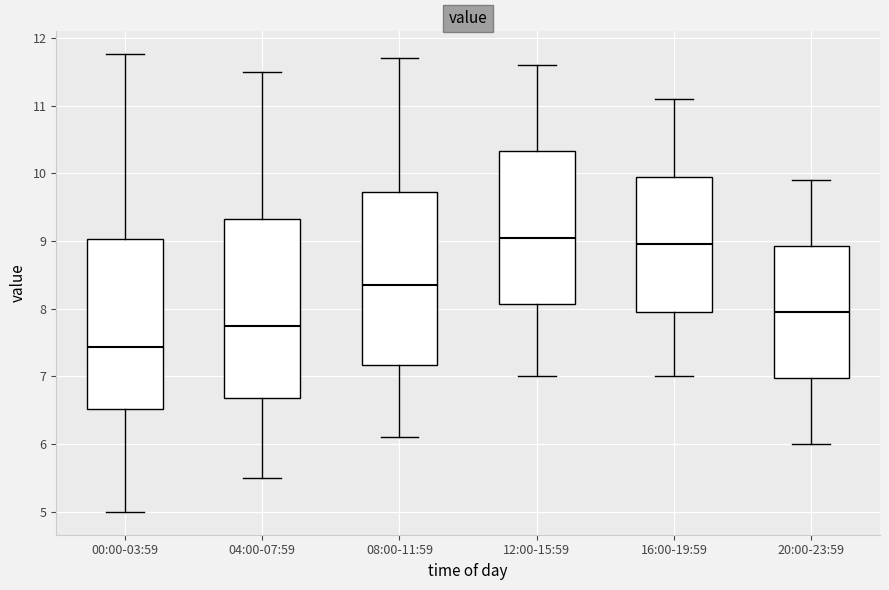

Which box has the highest median line?

12:00-15:59